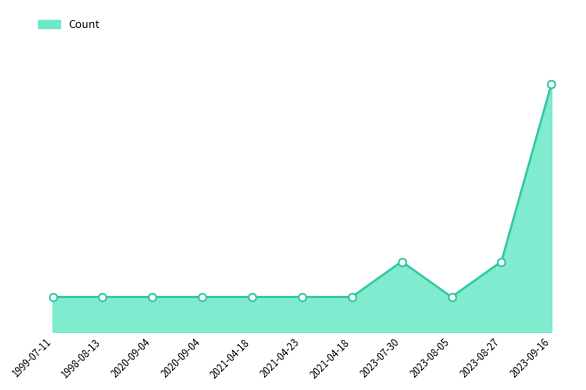

Between 2023-07-30 and 2020-09-04, which is larger?

2023-07-30